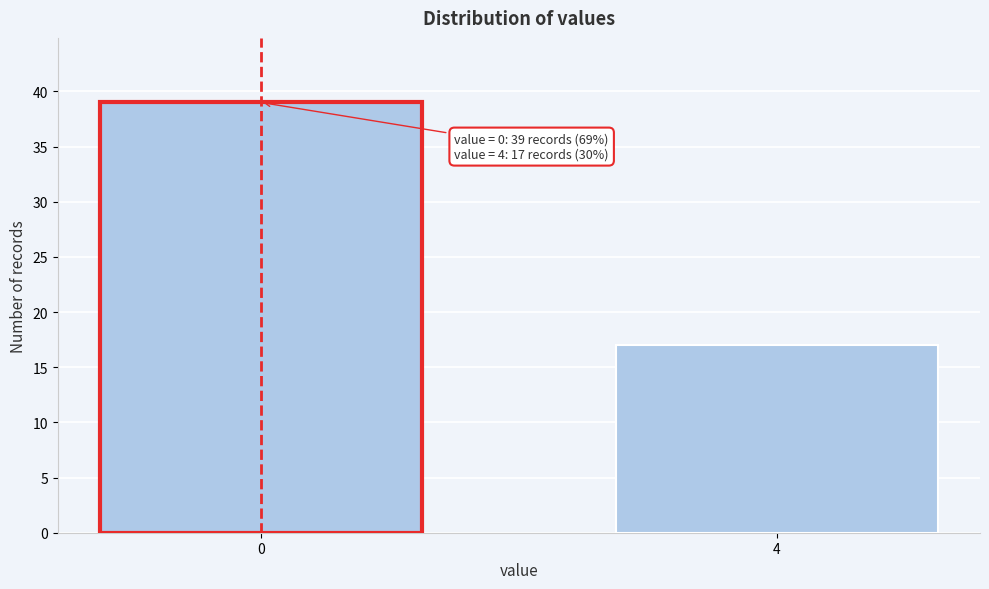

Reading left to right, transcribe all the data shown in this chart.

39	17